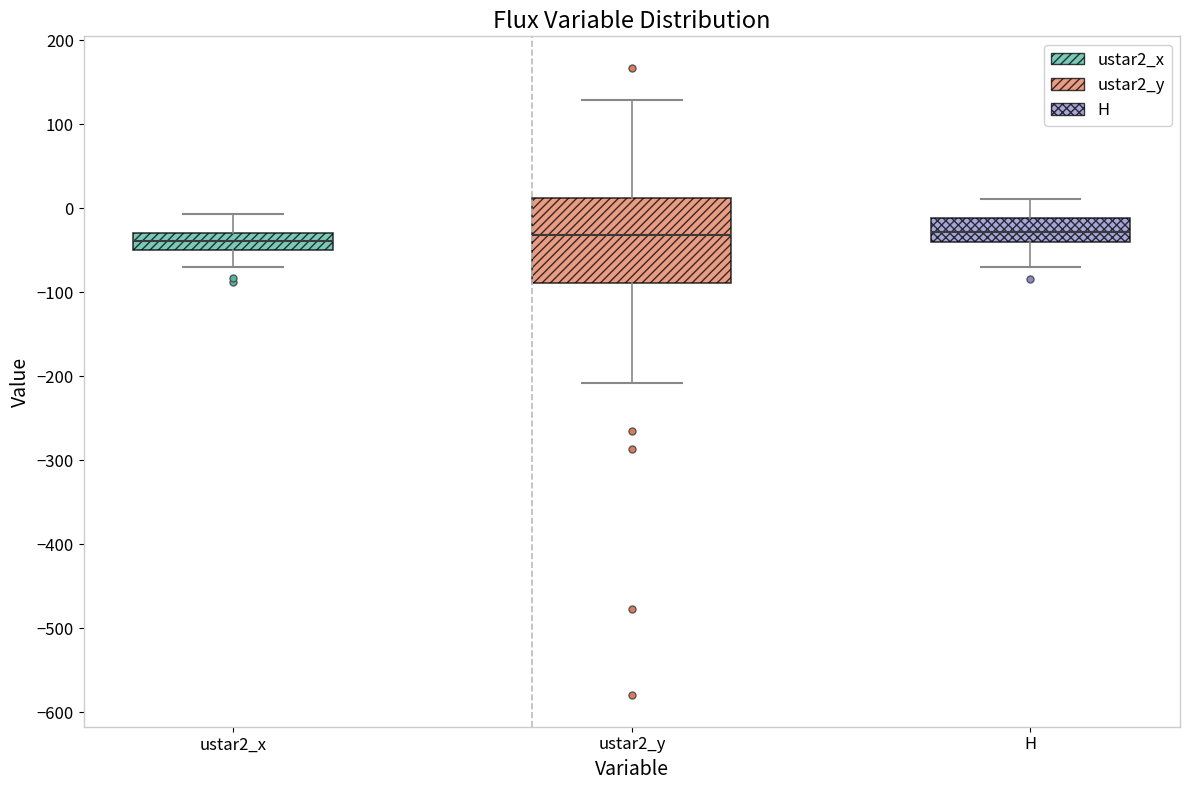

Where is the lower edge of the box for H on the y-axis? The values are not printed on the chart, so give them approximately, as read against the axis.

-40